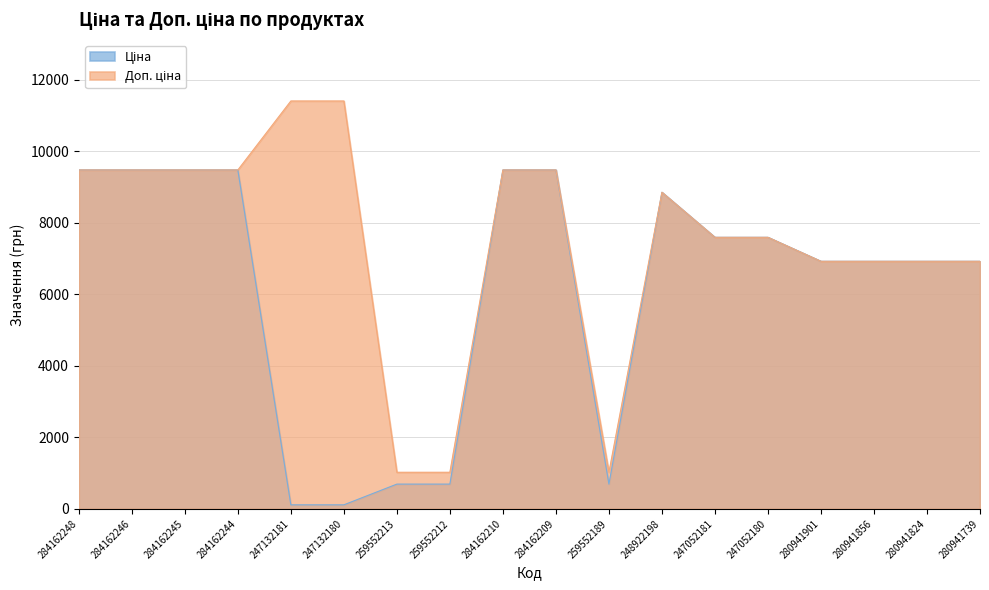

What is the difference between the maximum and minimum values in the Доп. ціна series?

10385.4